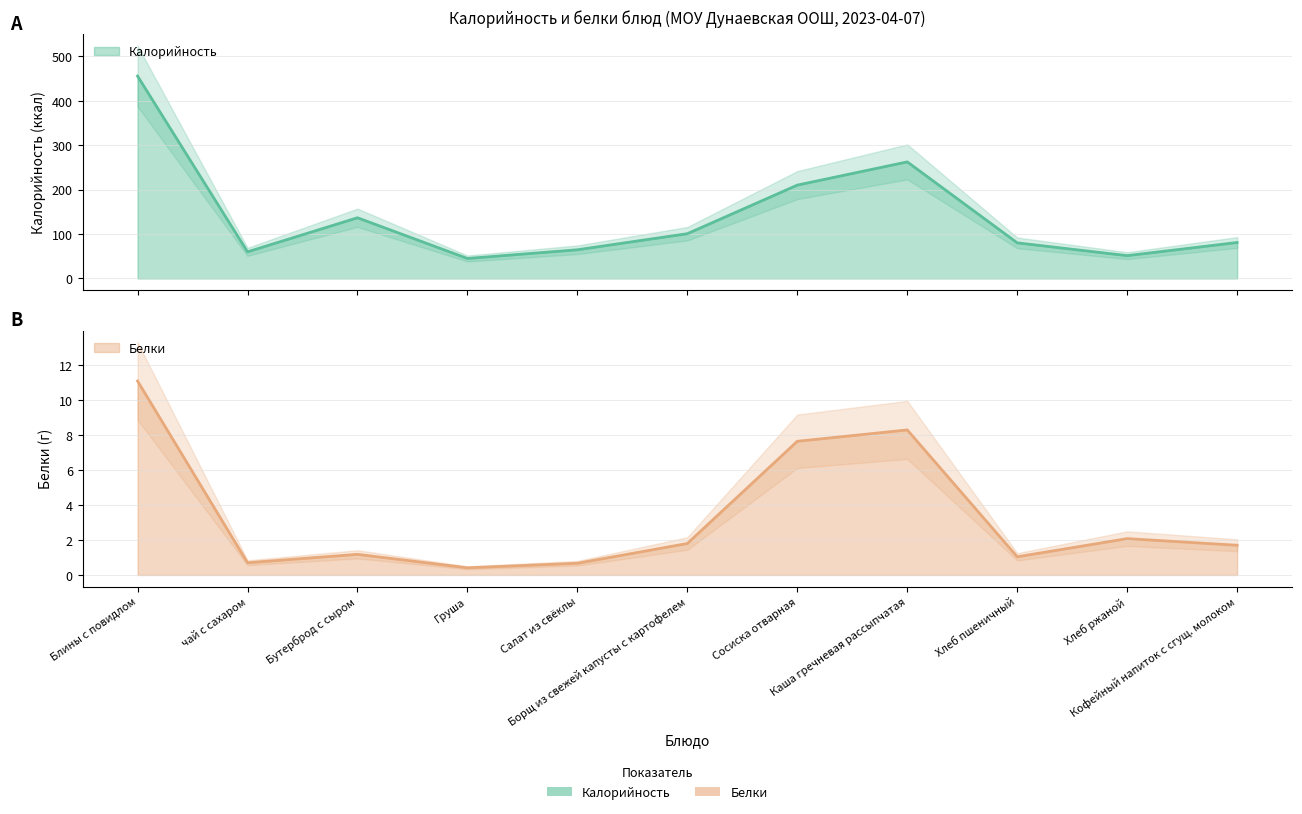

Which category has the lowest value across all series?

Груша